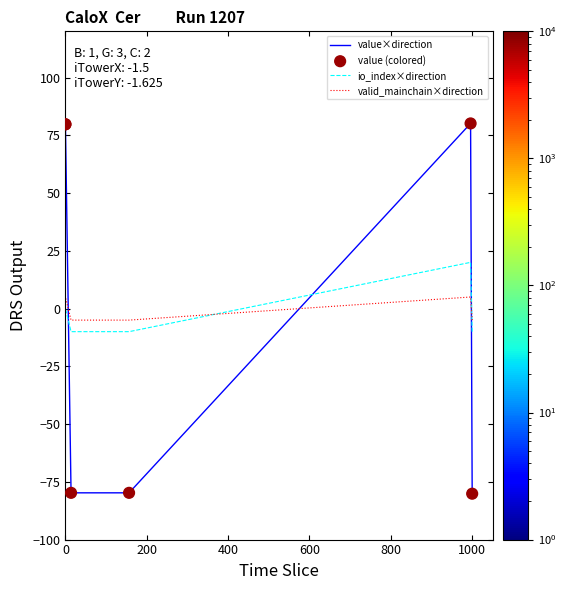

At how many categories does at least one series exceed -7?

6